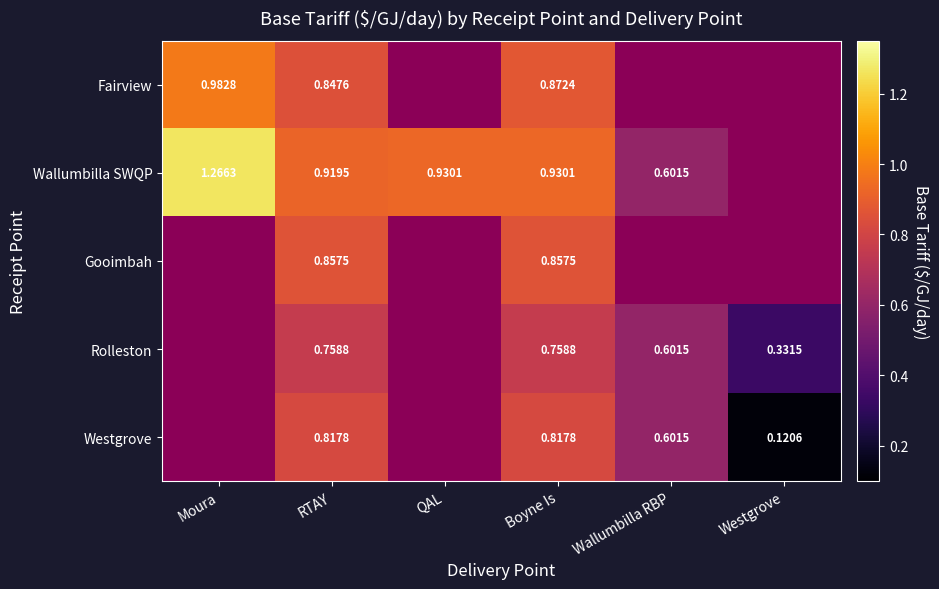

Is it true that Westgrove equals 1.5 at Boyne Is?

False